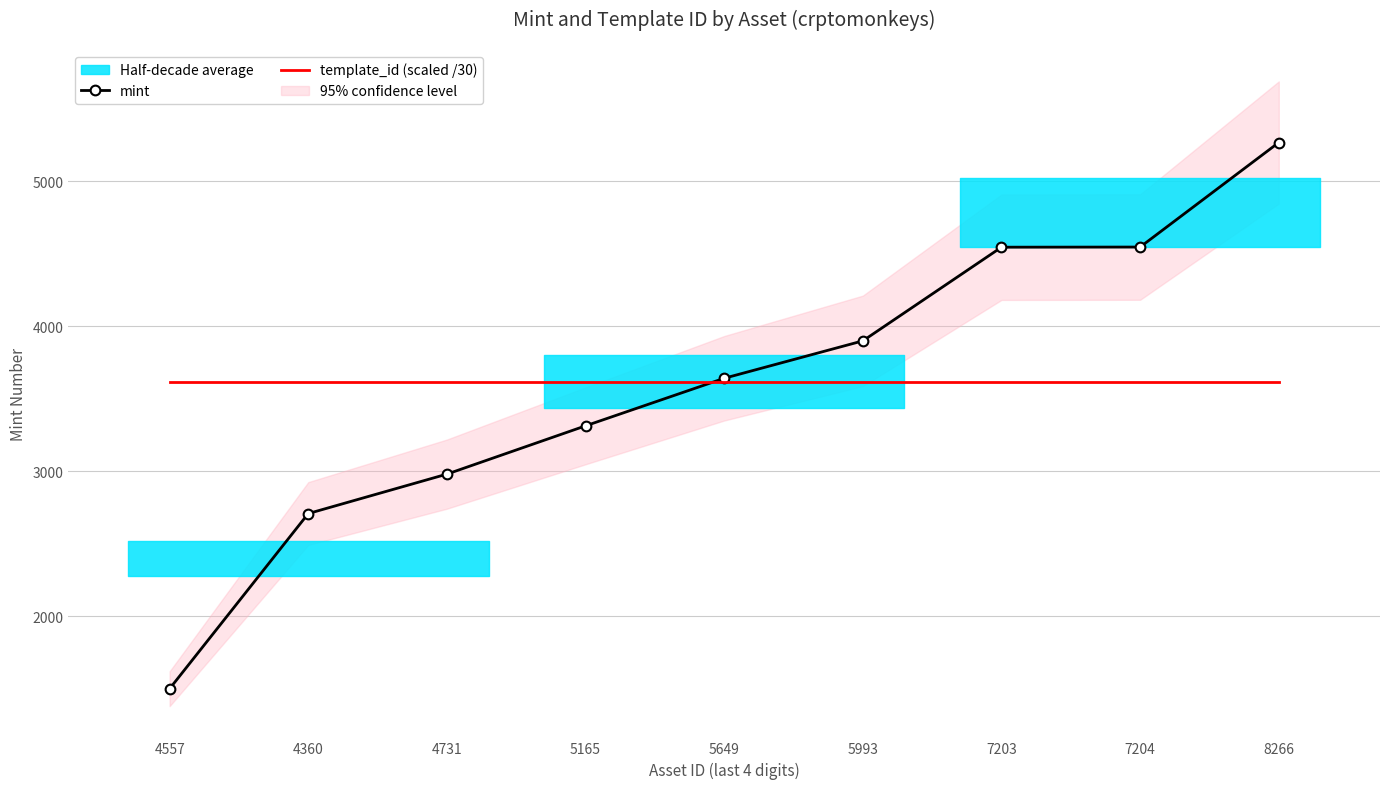

What is the difference between the maximum and minimum values in the mint series?

3767.0